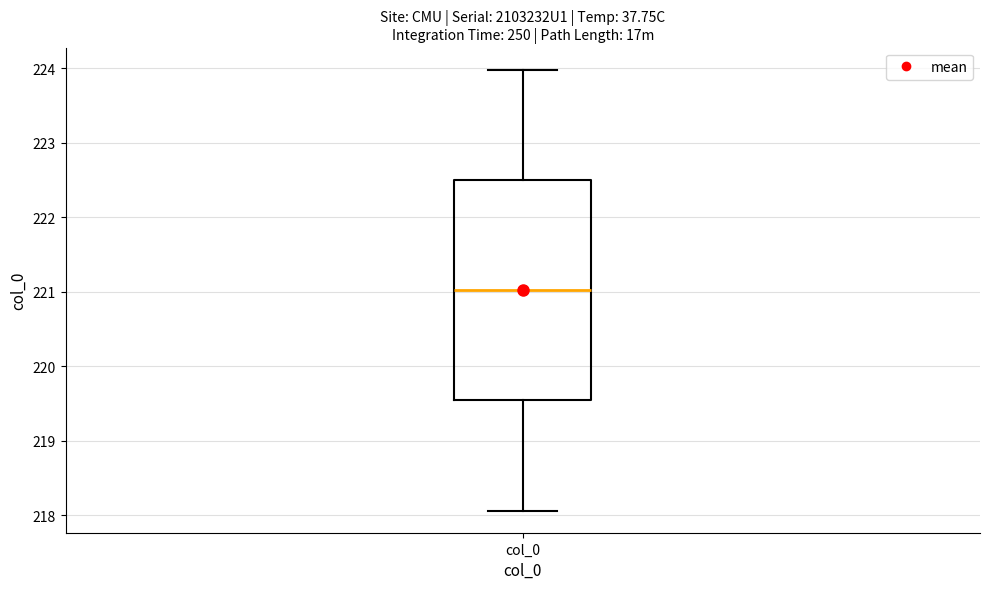

Read this box plot against the y-axis: the position of the median line, the range covered by the box, and the ends of both whiskers. The values are not printed on the chart, so give them approximately, as read against the axis.

median 221.0, box 219.5 to 222.5, whiskers 218.1 to 224.0